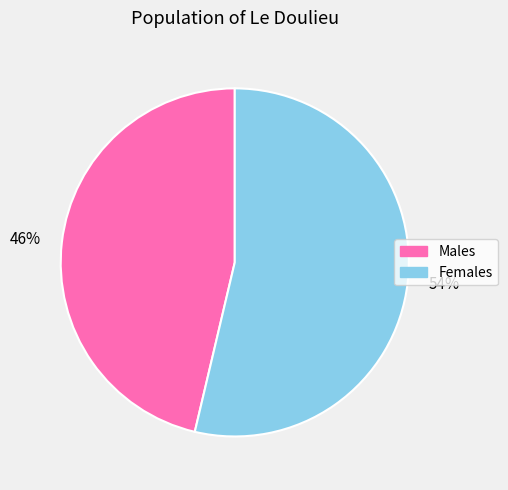

To the nearest percent, what is the average slice percentage?

50%